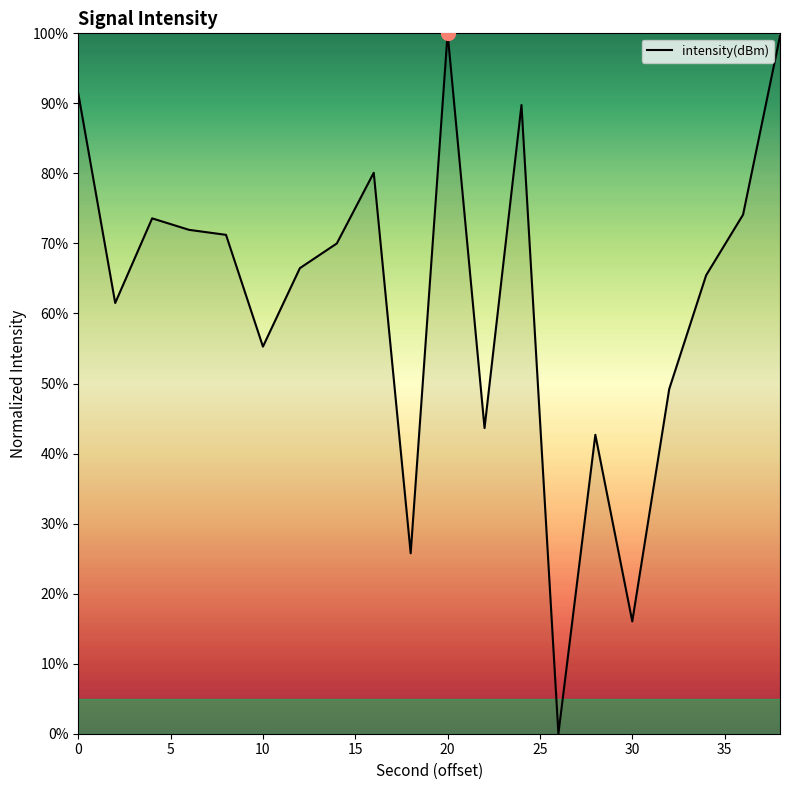

What is the maximum value shown in the chart?

100.0